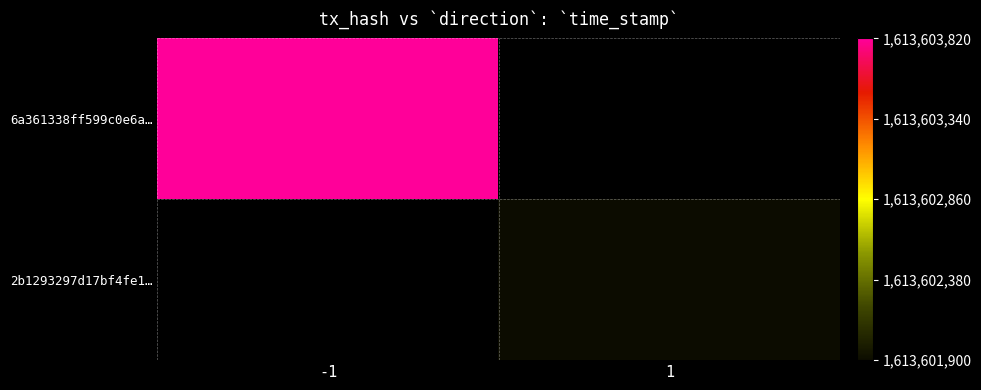

Which series has the largest range (max minus min)?

6a361338ff599c0e6a…